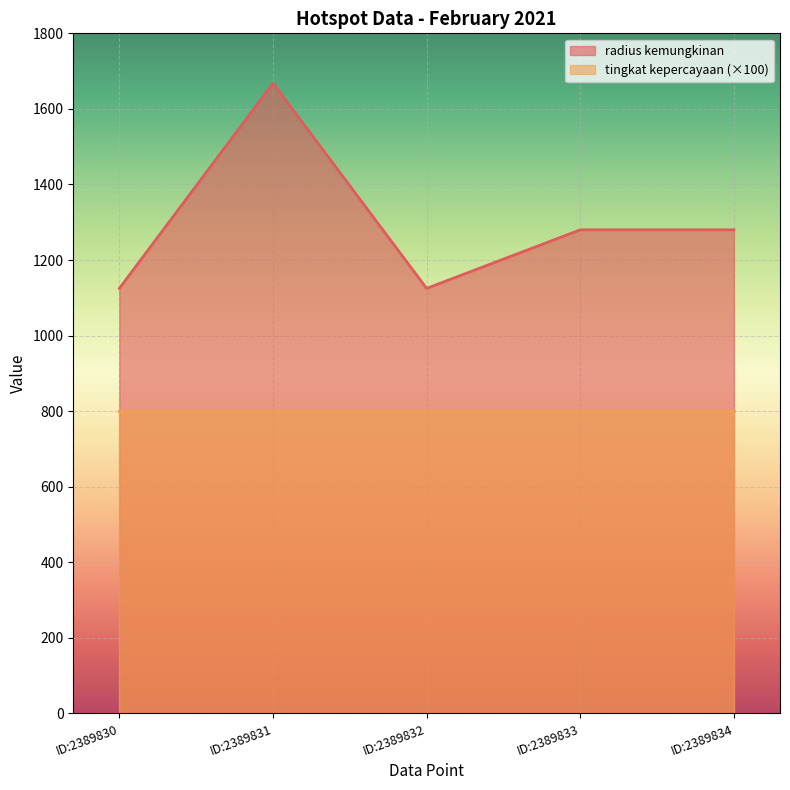

How many values are below 1280?

2